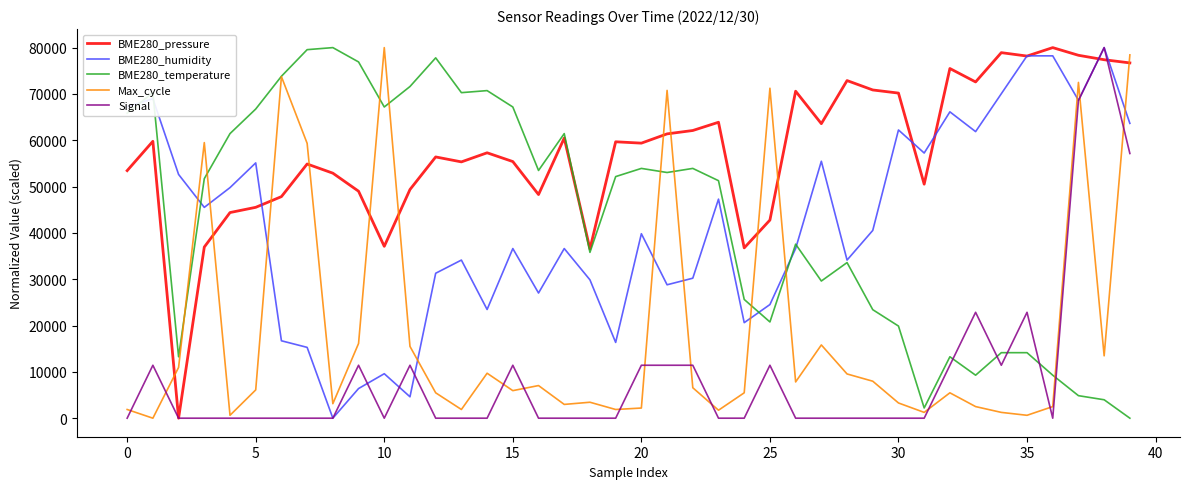

Which series has the largest total across all categories?

BME280_pressure